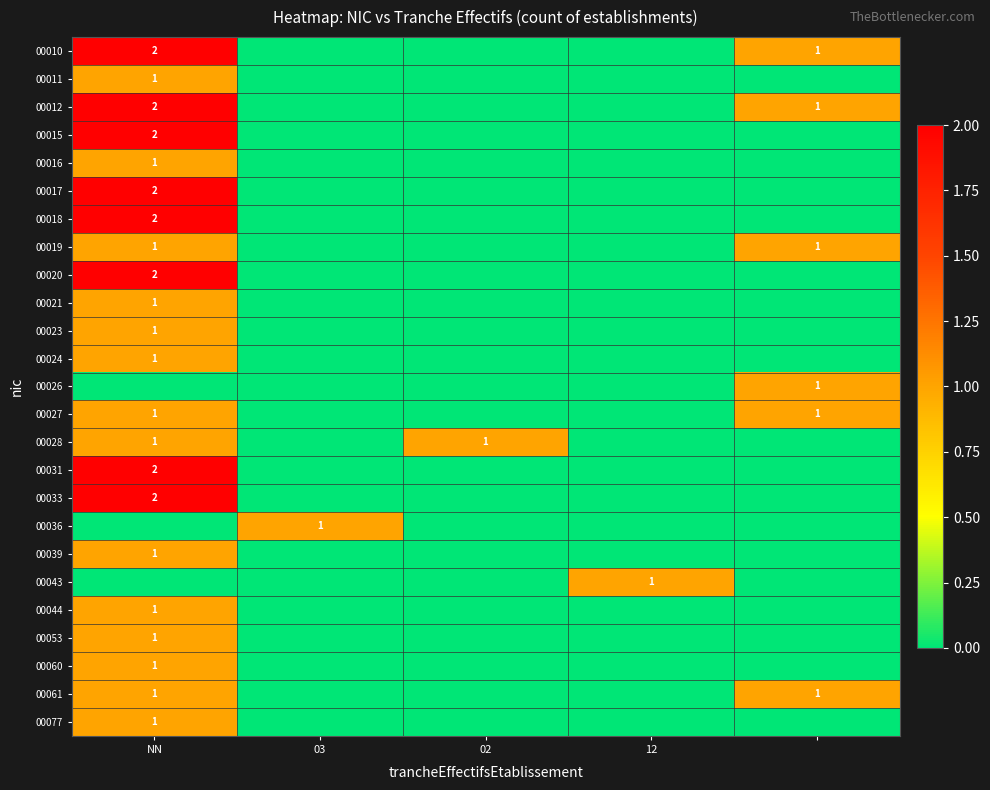

What is the difference between the highest and lowest values at 4?

1